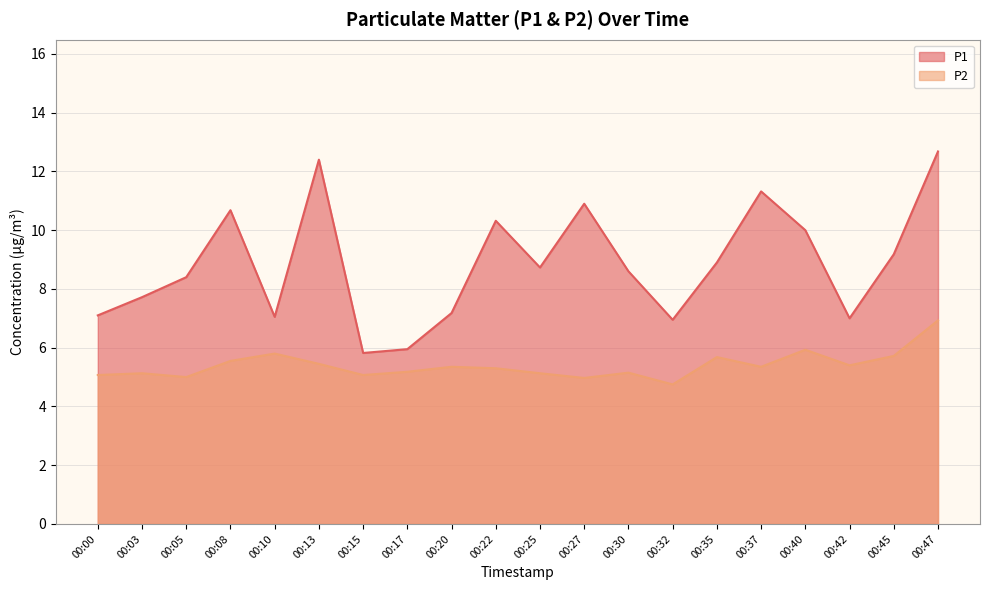

What is the difference between the maximum and minimum values in the P2 series?

2.2